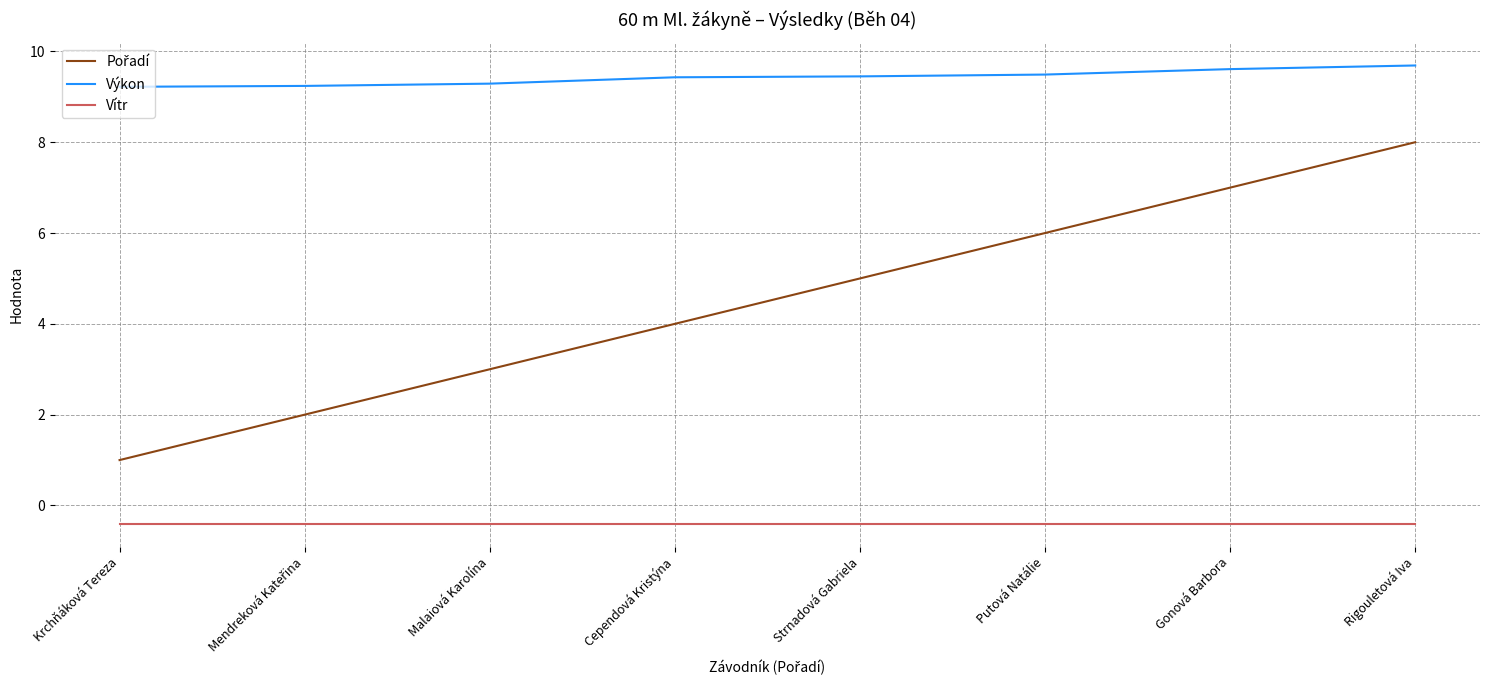

What is the minimum value shown in the chart?

-0.4